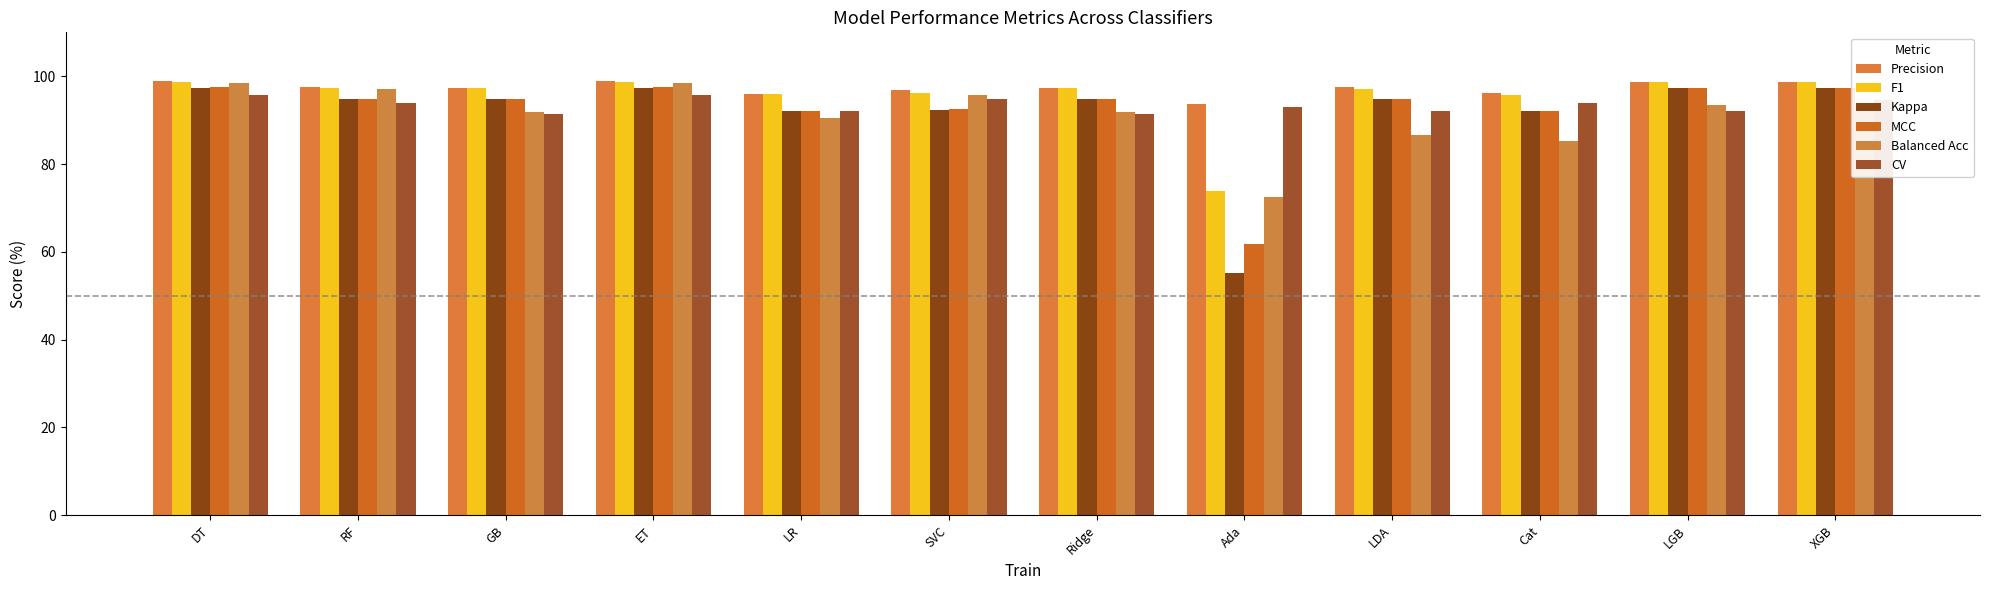

Is the value of MCC at LDA greater than the value of Precision at LDA?

No